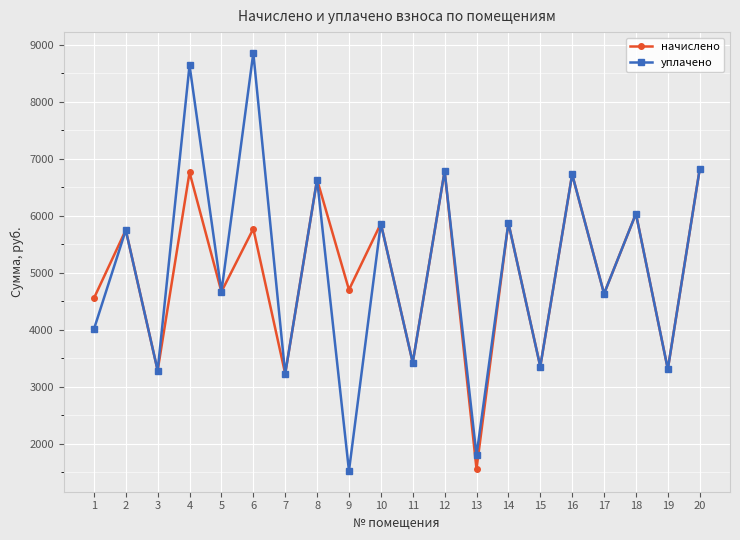

How many lines are shown in the chart?

2